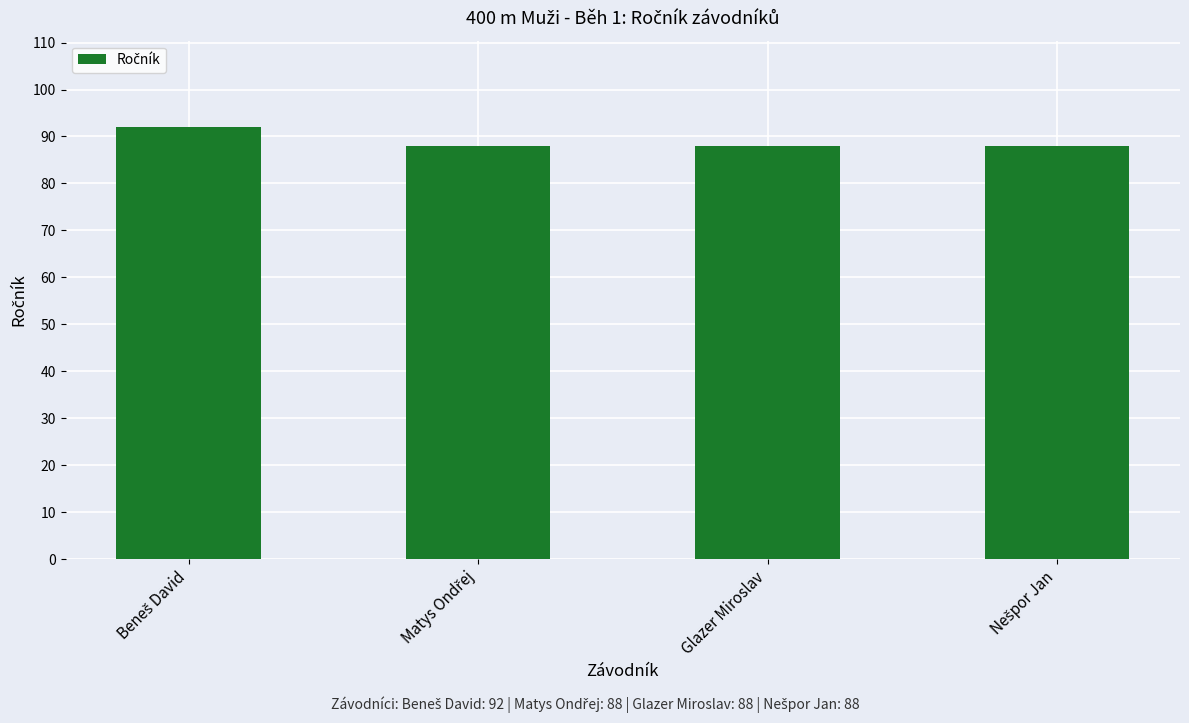

Reading left to right, extract all data points from this chart.

92	88	88	88